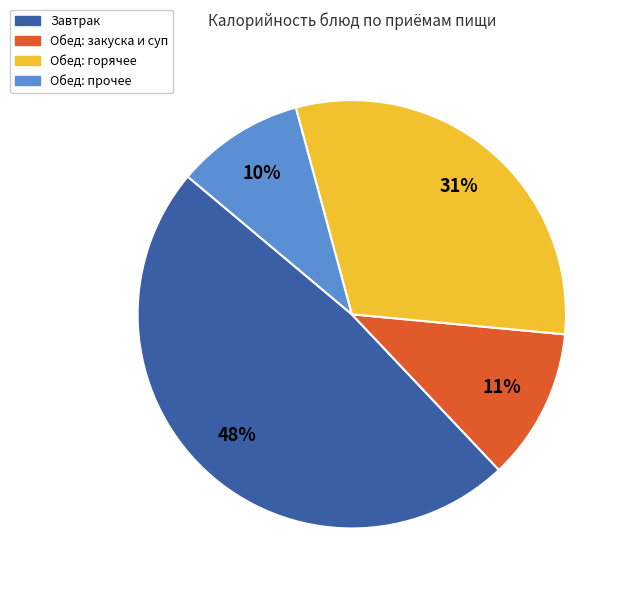

To the nearest percent, what is the difference between the largest and smallest slice percentages?

38%